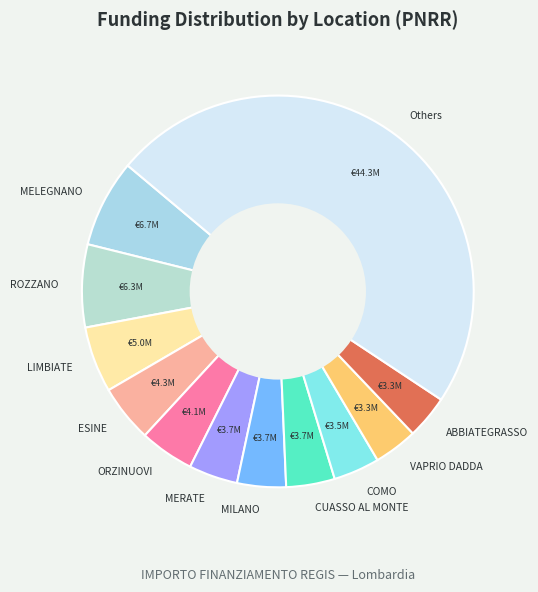

The MERATE slice represents 18% of the pie. True or false?

False